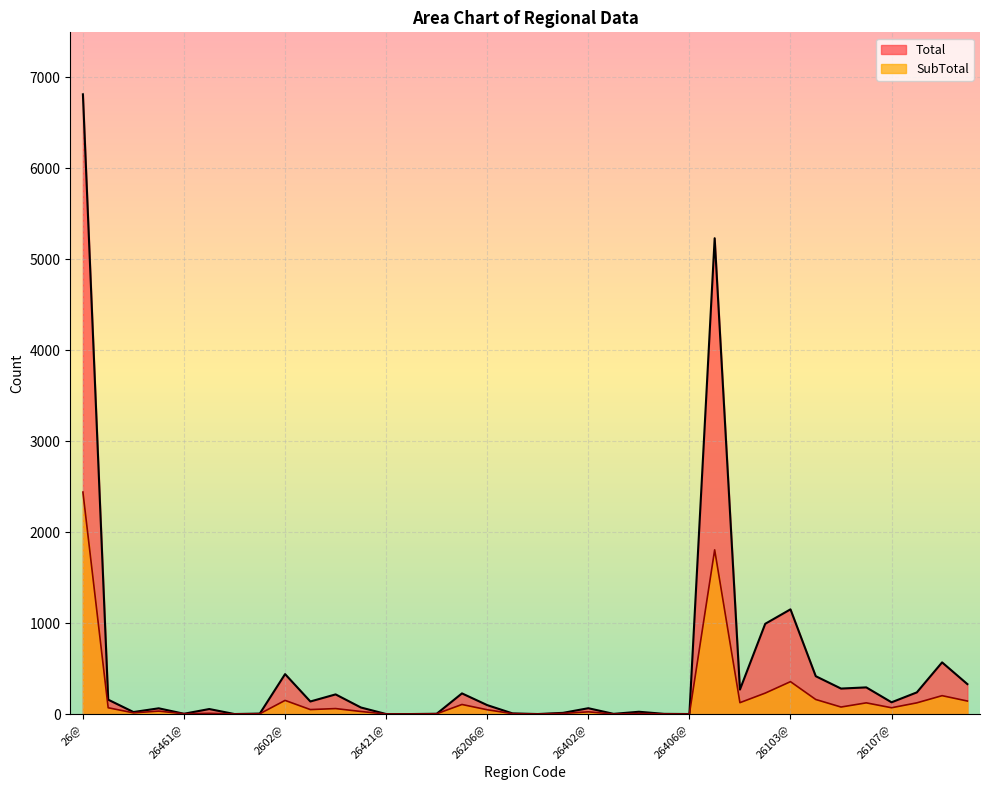

At which label does Total first exceed 100?

26@